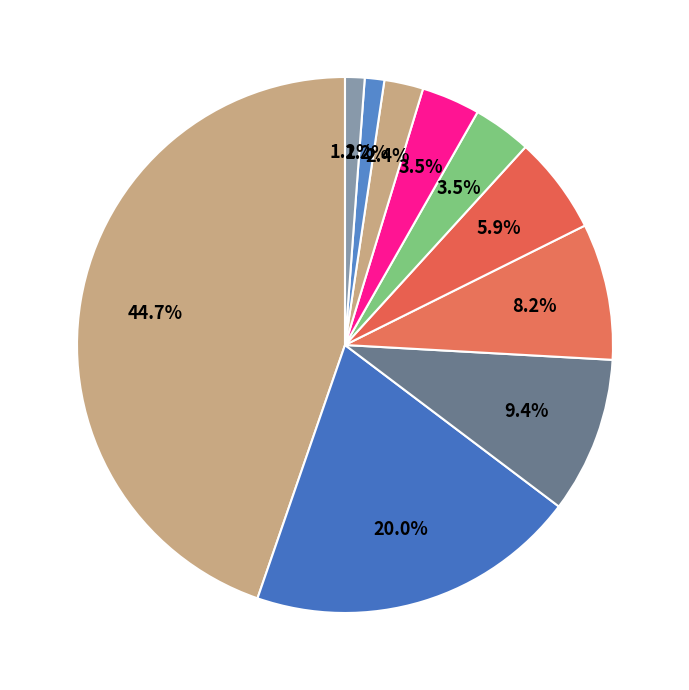

How many slices are in this pie chart?

10